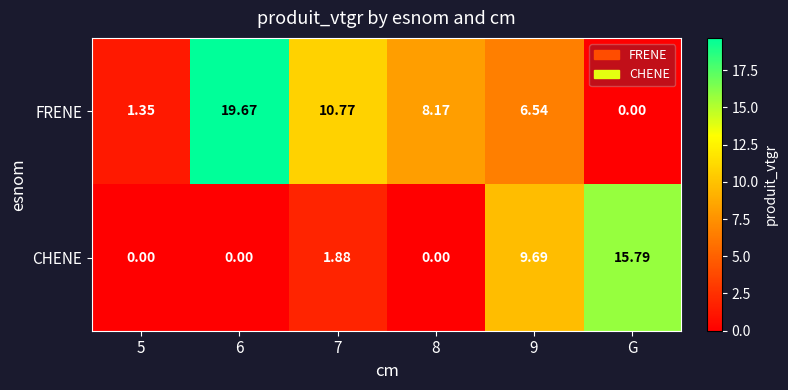

Count the number of data series in this chart.

2